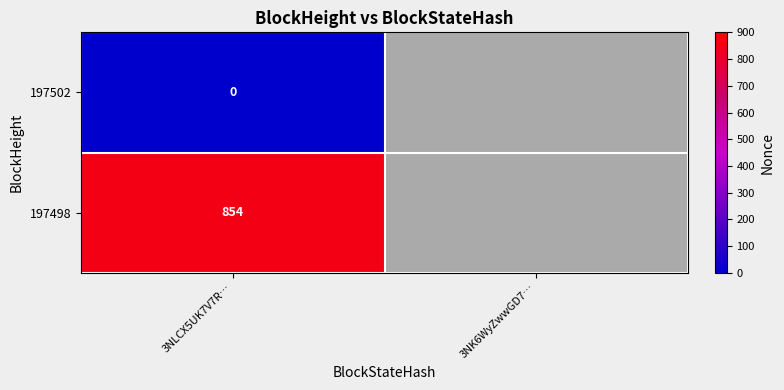

How many data points does each series have?

2